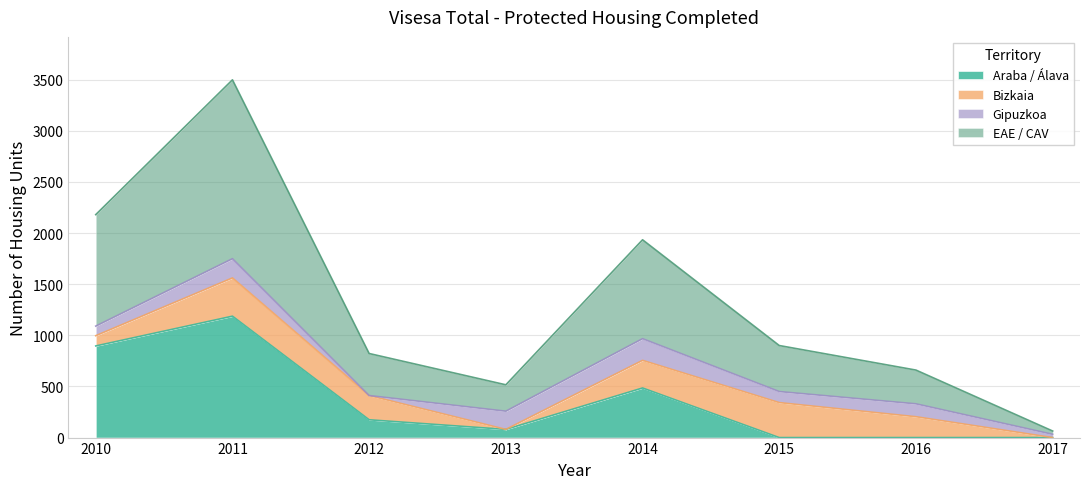

The Araba / Álava series shows 1187 at 2011. True or false?

True